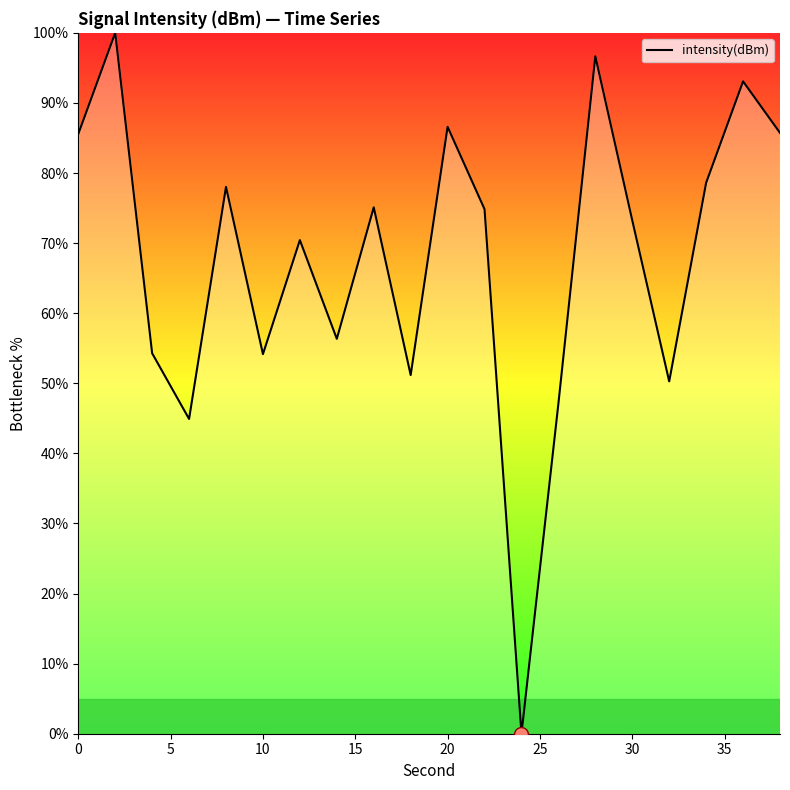

What is the greatest value displayed?

100.0